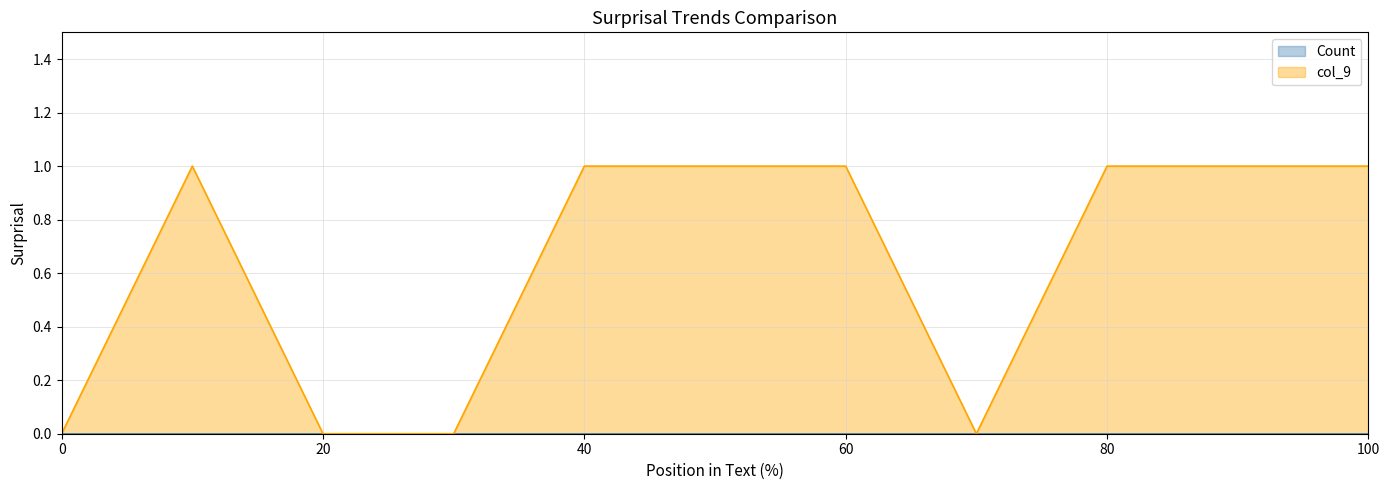

Which series has the widest spread of values?

col_9